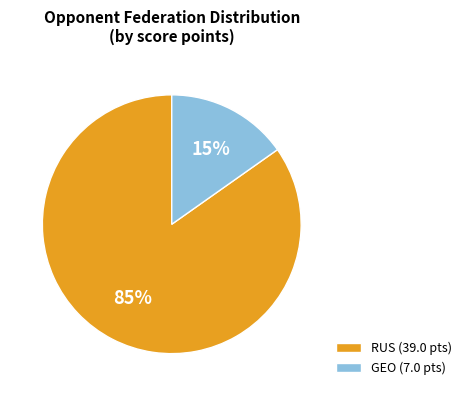

To the nearest percent, what portion does GEO (7.0 pts) represent?

15%